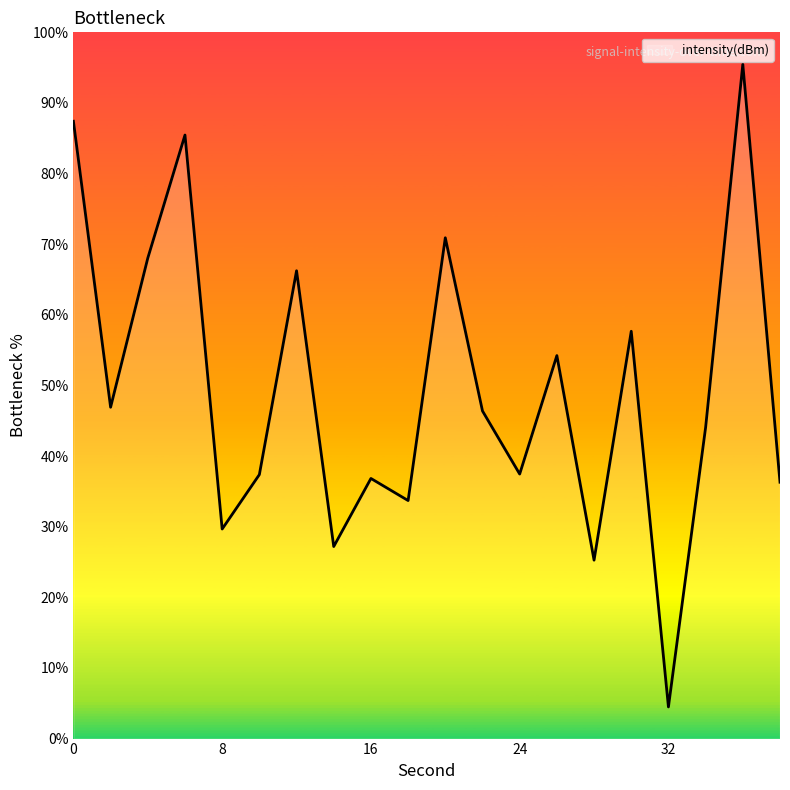

How many categories are shown in the chart?

20